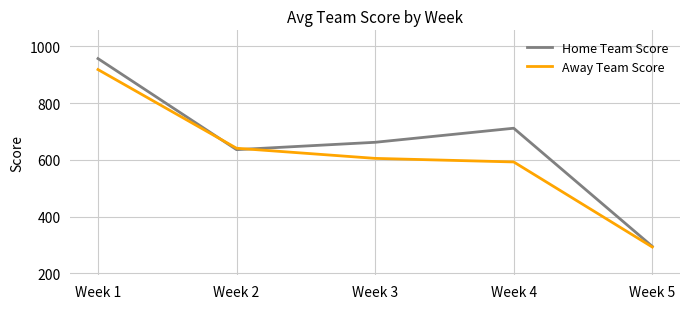

At which category is the sum across all series the highest?

Week 1